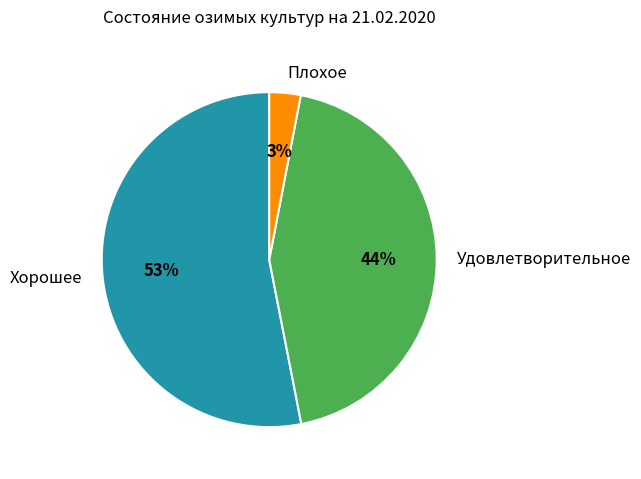

Do Плохое and Хорошее together represent more than half of the pie?

Yes